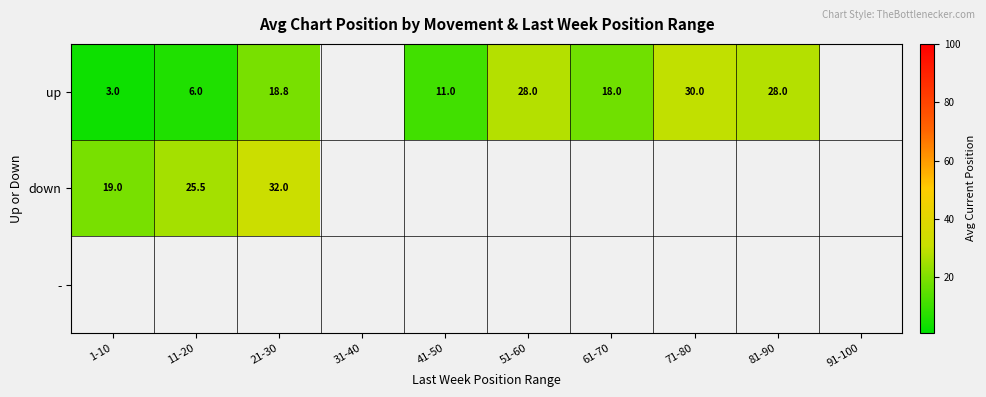

At how many categories does at least one series exceed 8?

8